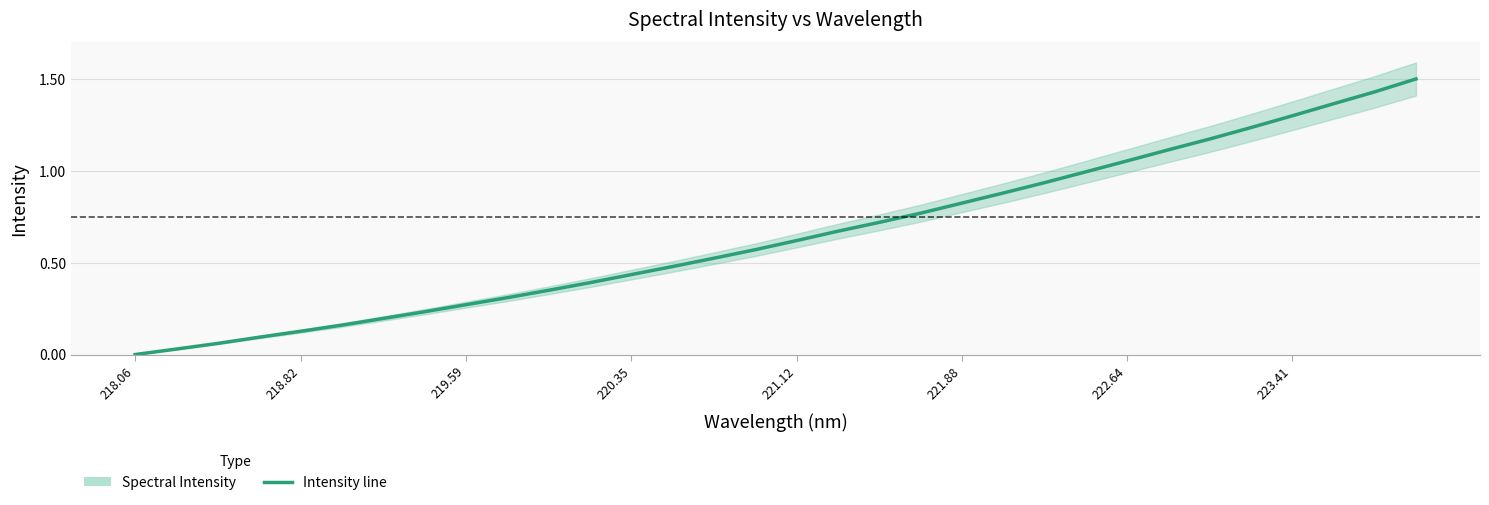

True or false: the data shows 1.1 at 222.64.

True